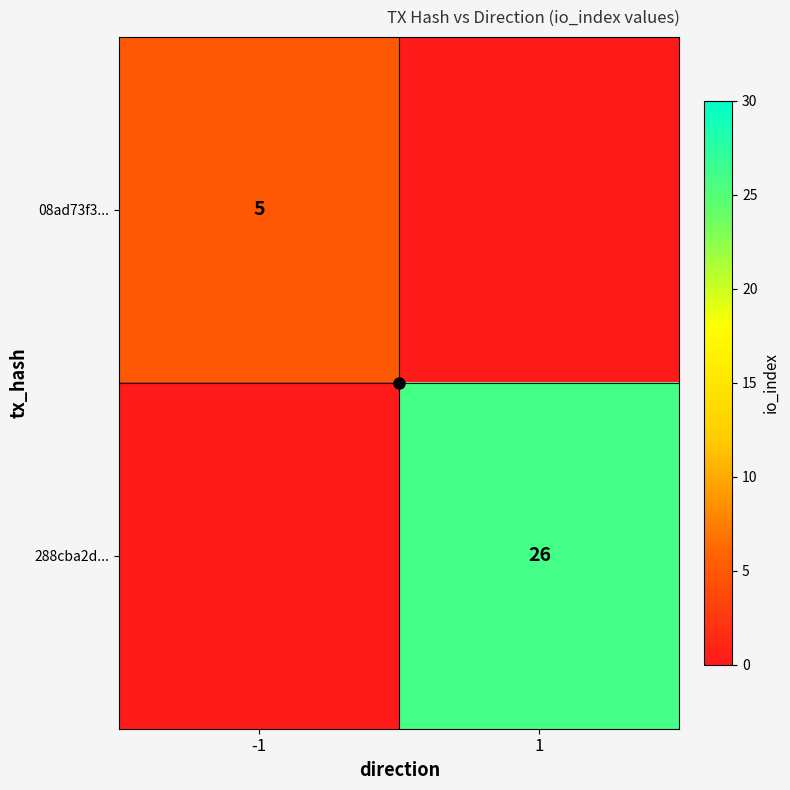

Which series has the widest spread of values?

288cba2d...